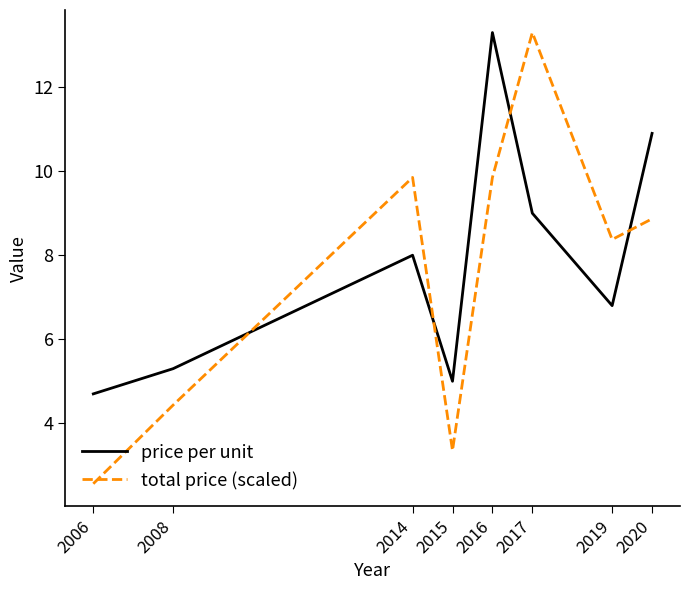

What are all the series names shown in the legend?

price per unit, total price (scaled)